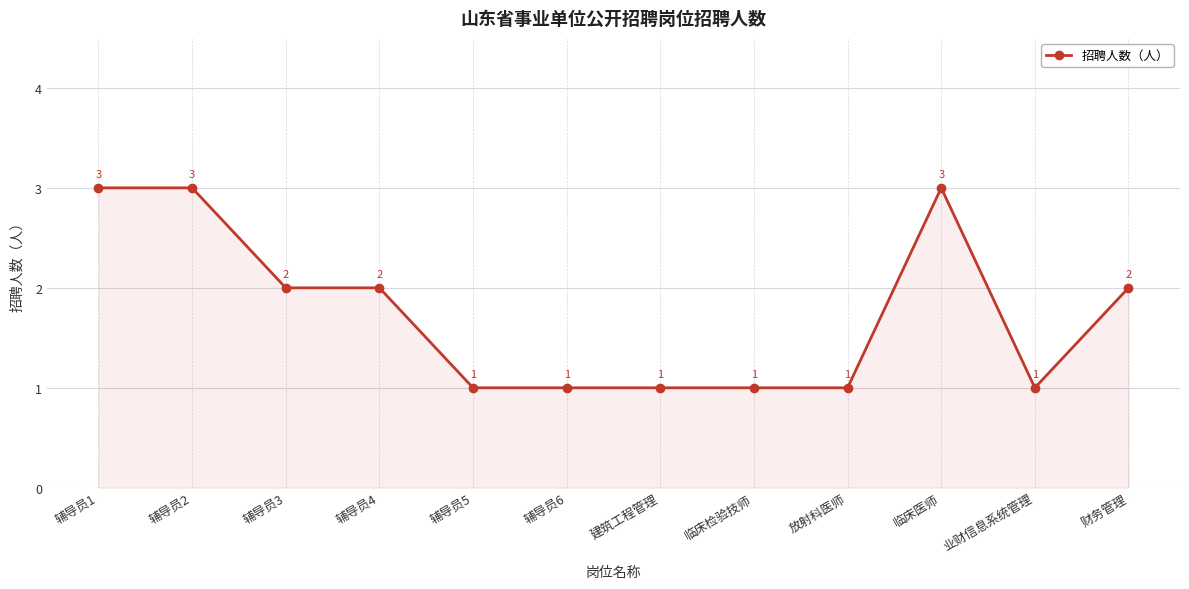

How many lines are shown in the chart?

1